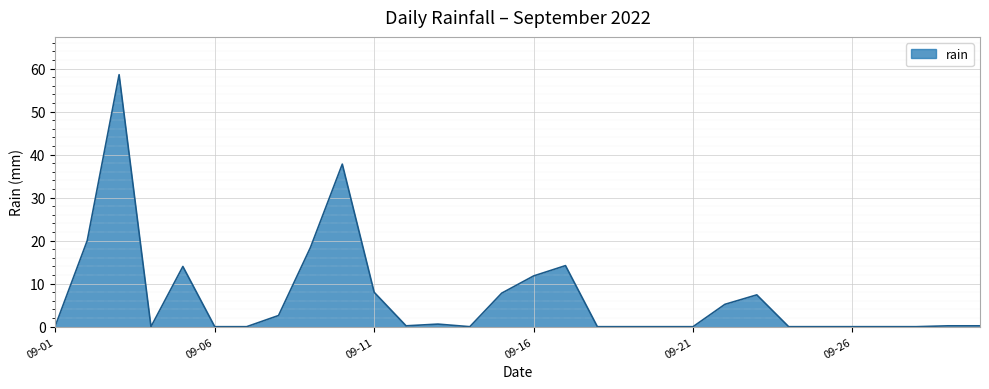

True or false: there are more than 1 points higher than both neighbors.

True